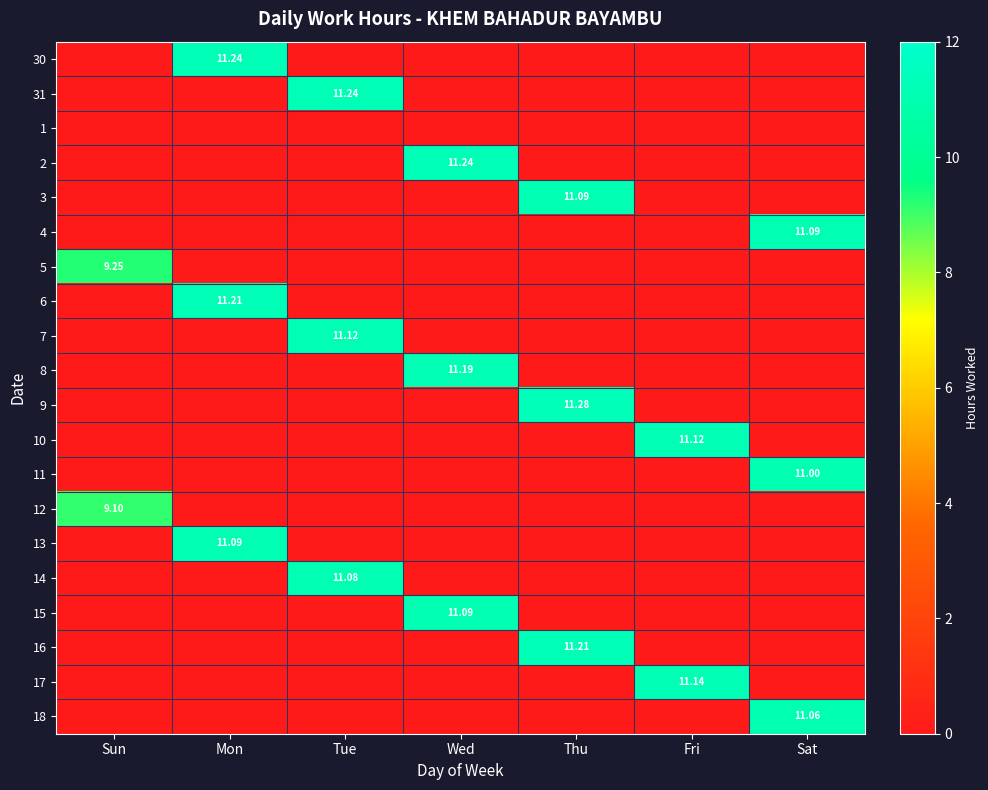

At which label does 5 reach its minimum?

Mon